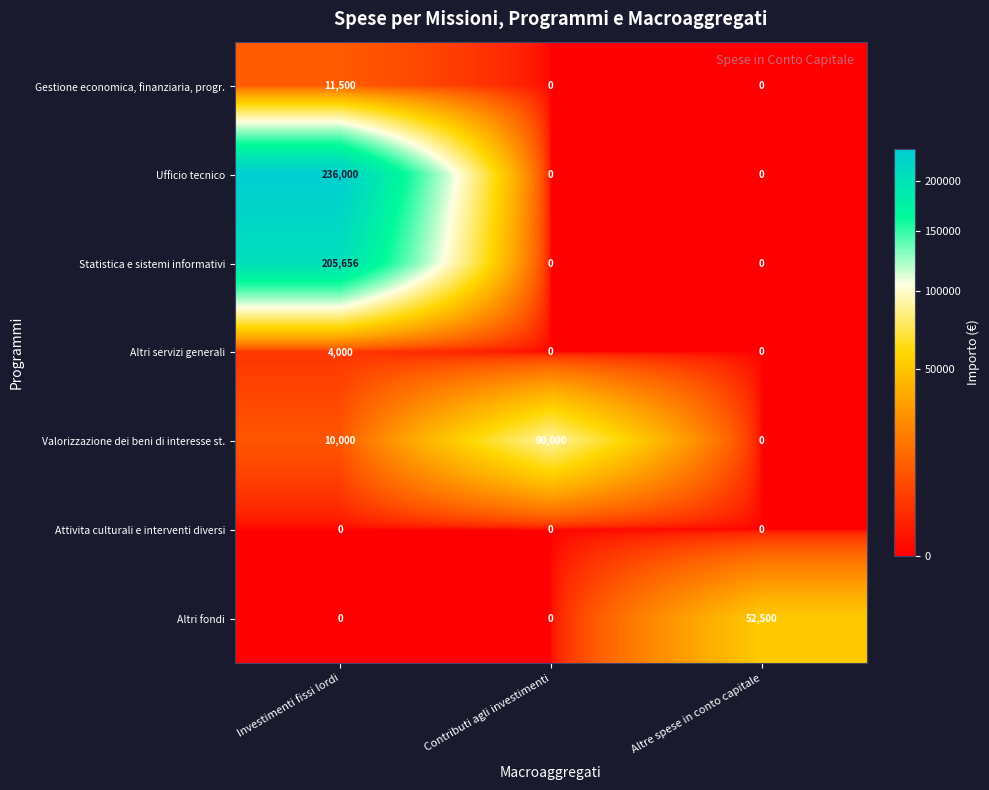

What is the greatest value displayed?

236000